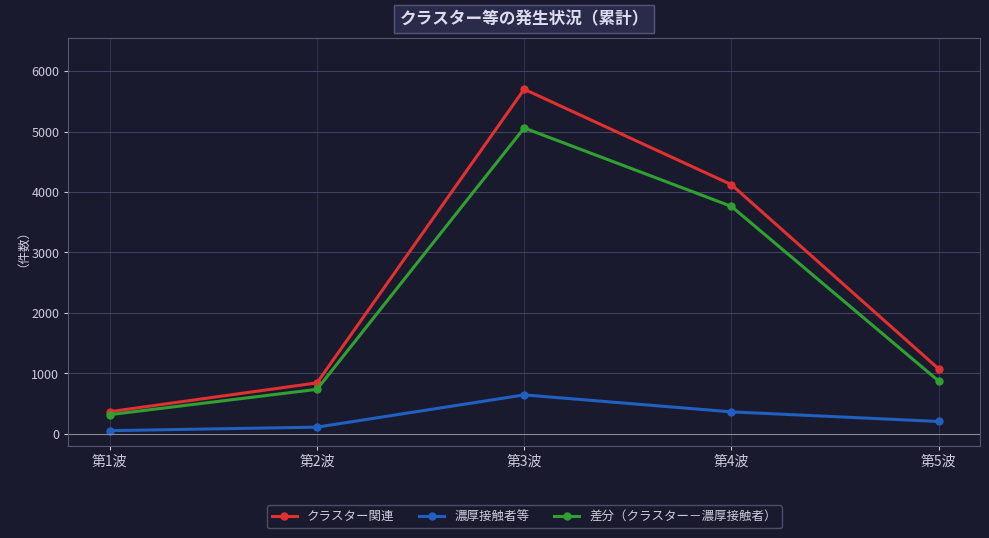

Does the chart display data point markers on the line(s)?

Yes